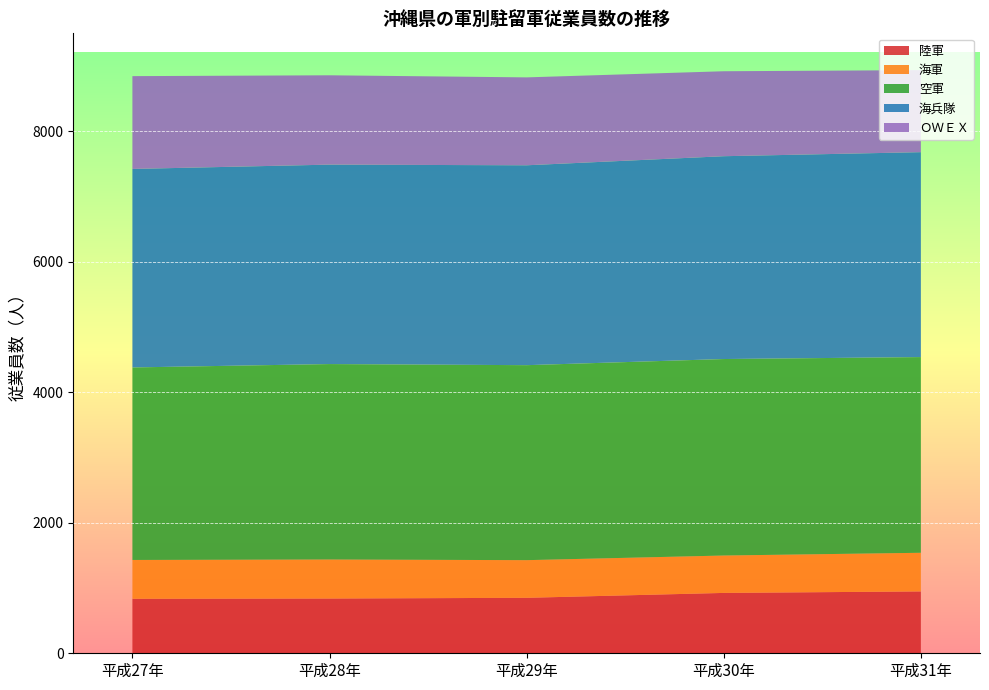

Reading left to right, transcribe all the data shown in this chart.

陸軍: 835	839	850	925	948
海軍: 595	598	577	573	592
空軍: 2950	2995	2988	3011	2999
海兵隊: 3042	3056	3063	3108	3140
ＯＷＥＸ: 1422	1369	1347	1302	1257